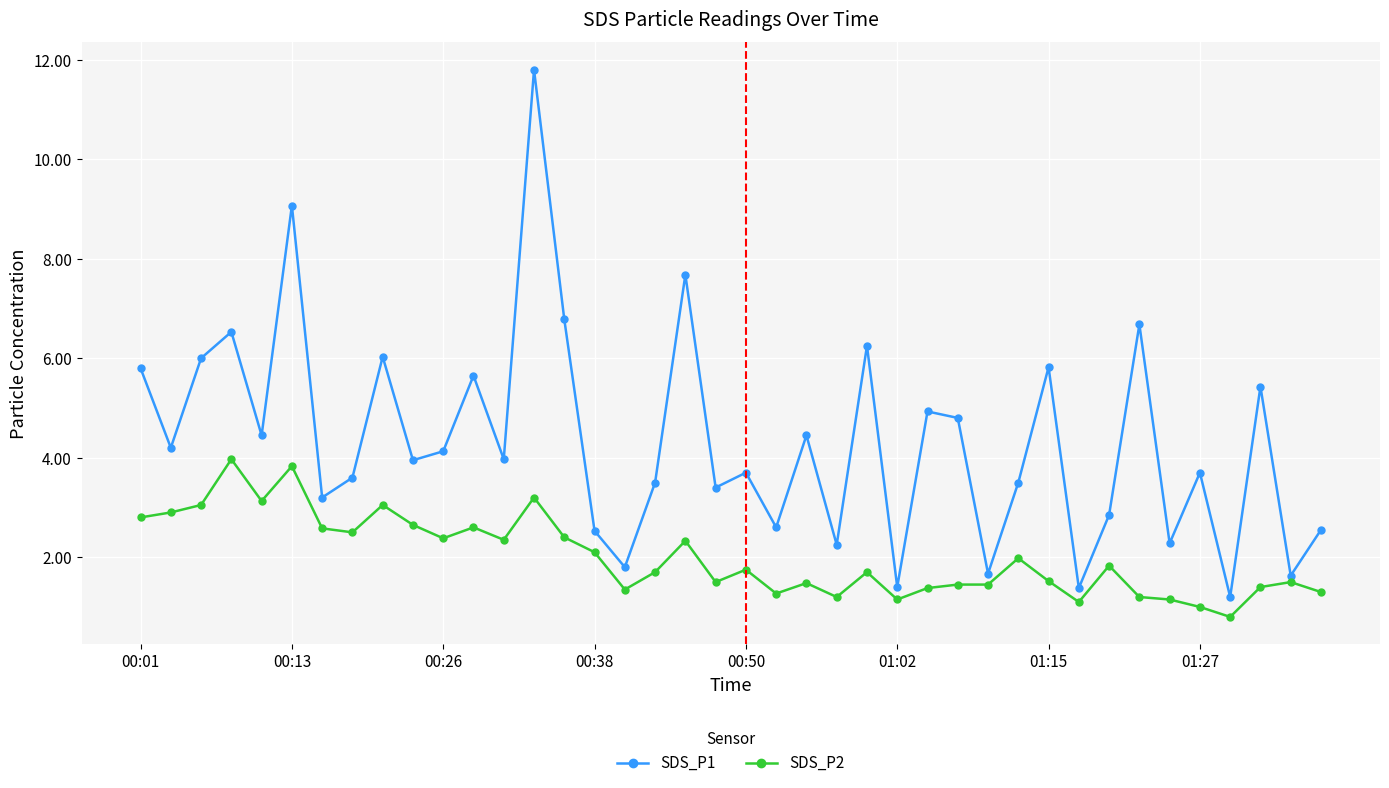

How many distinct data groups are displayed?

2